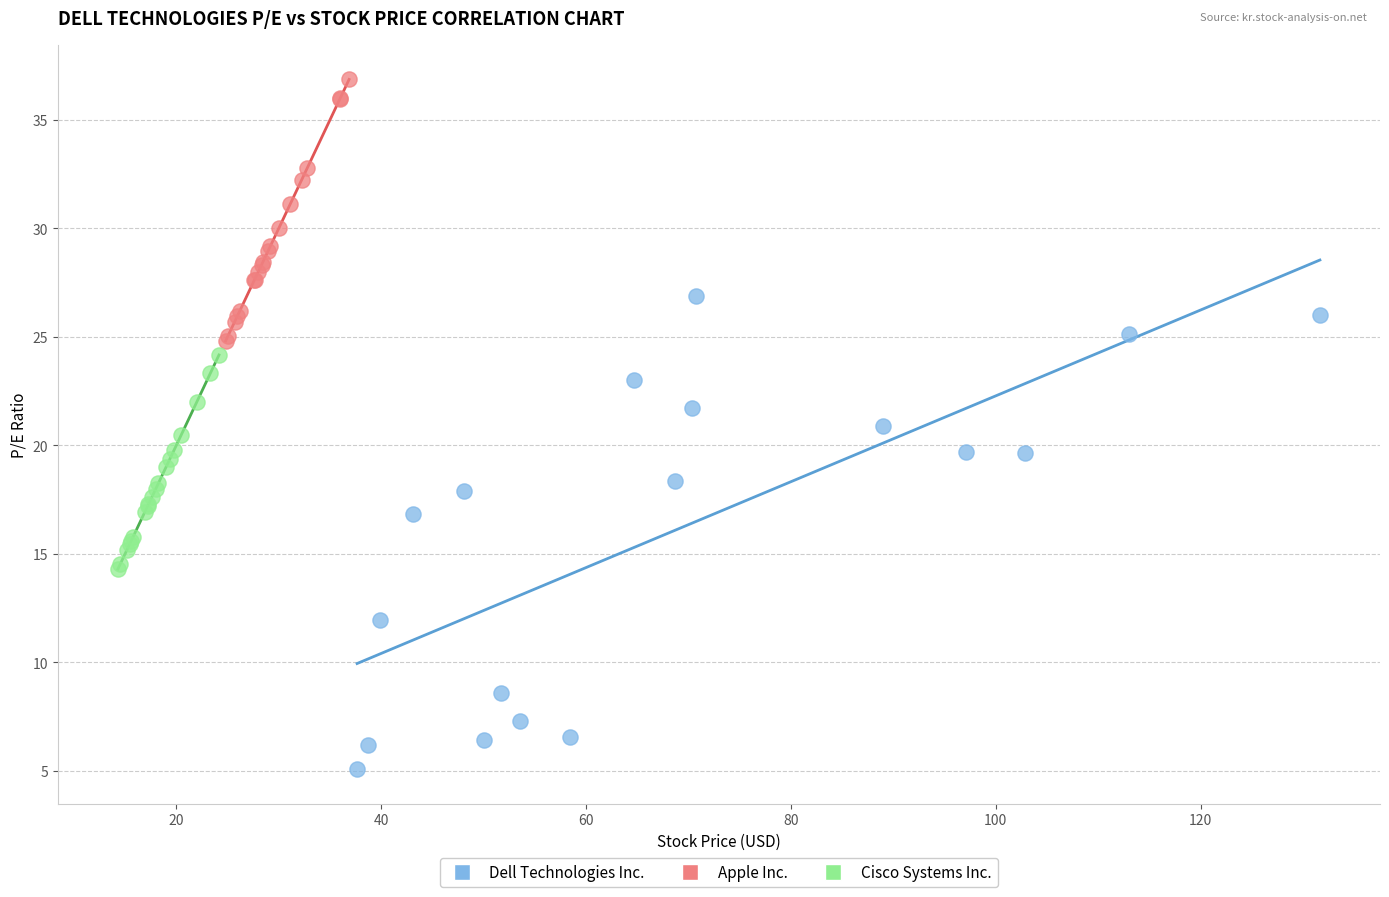

Which series contains the lowest Y value?

Dell Technologies Inc.